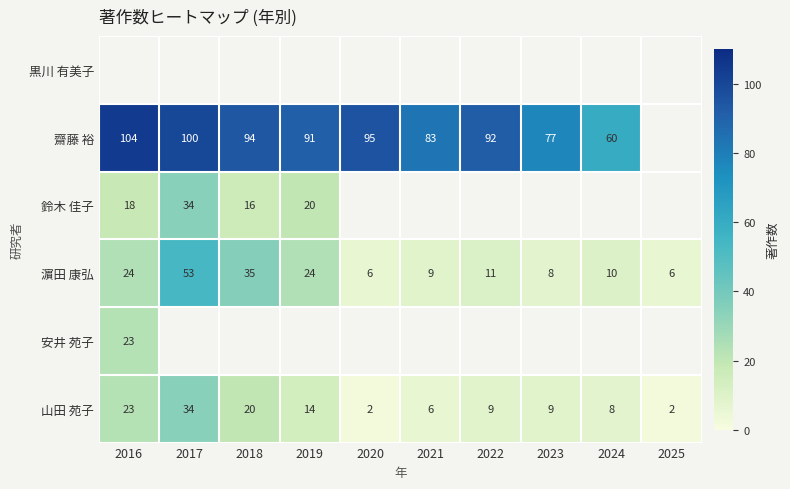

Which category has the highest value across all series?

2016